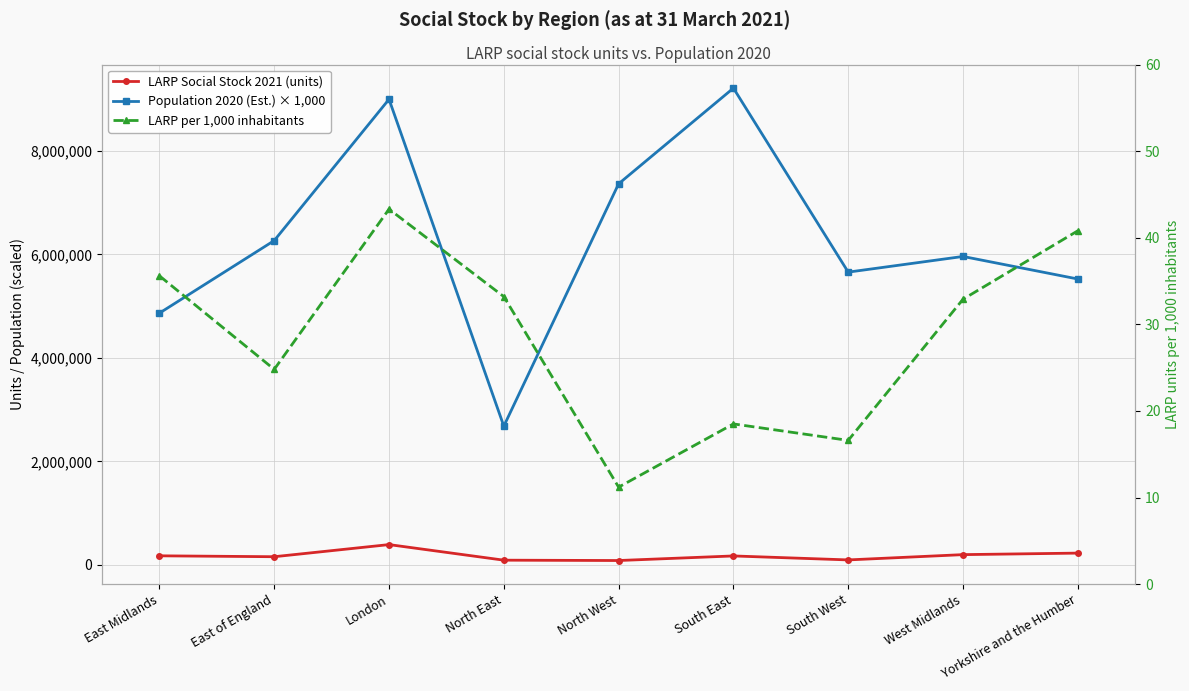

At which category is the sum across all series the highest?

London